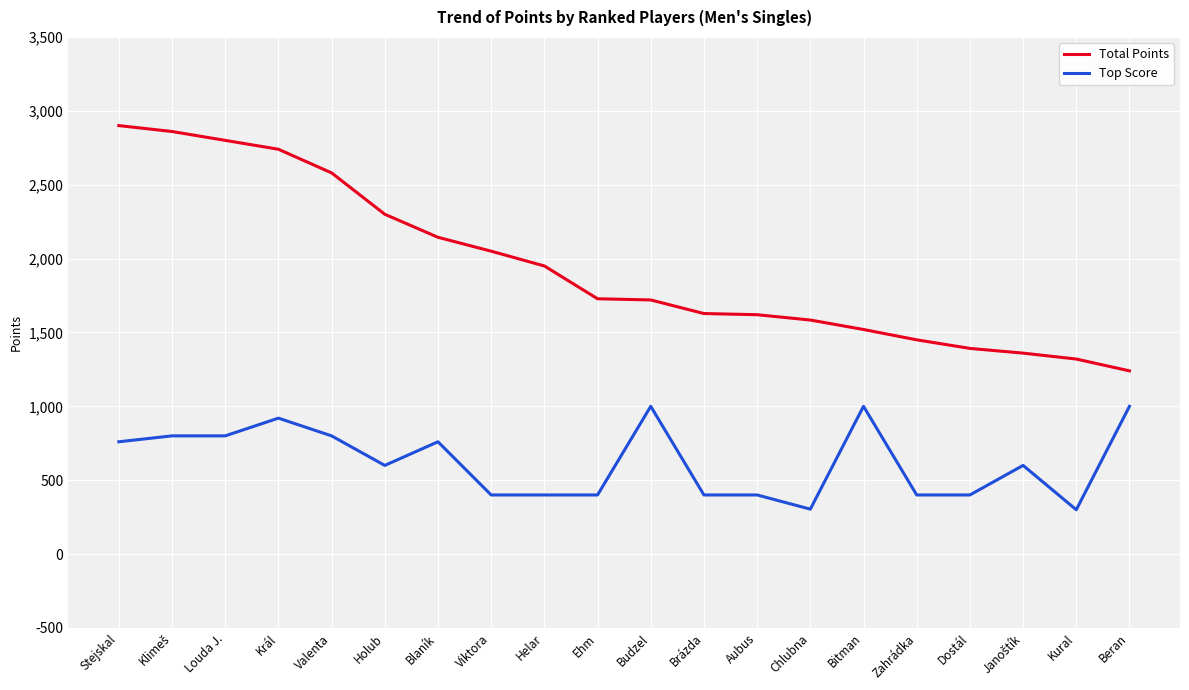

What is the sum of the Total Points values at Blaník and Král?

4884